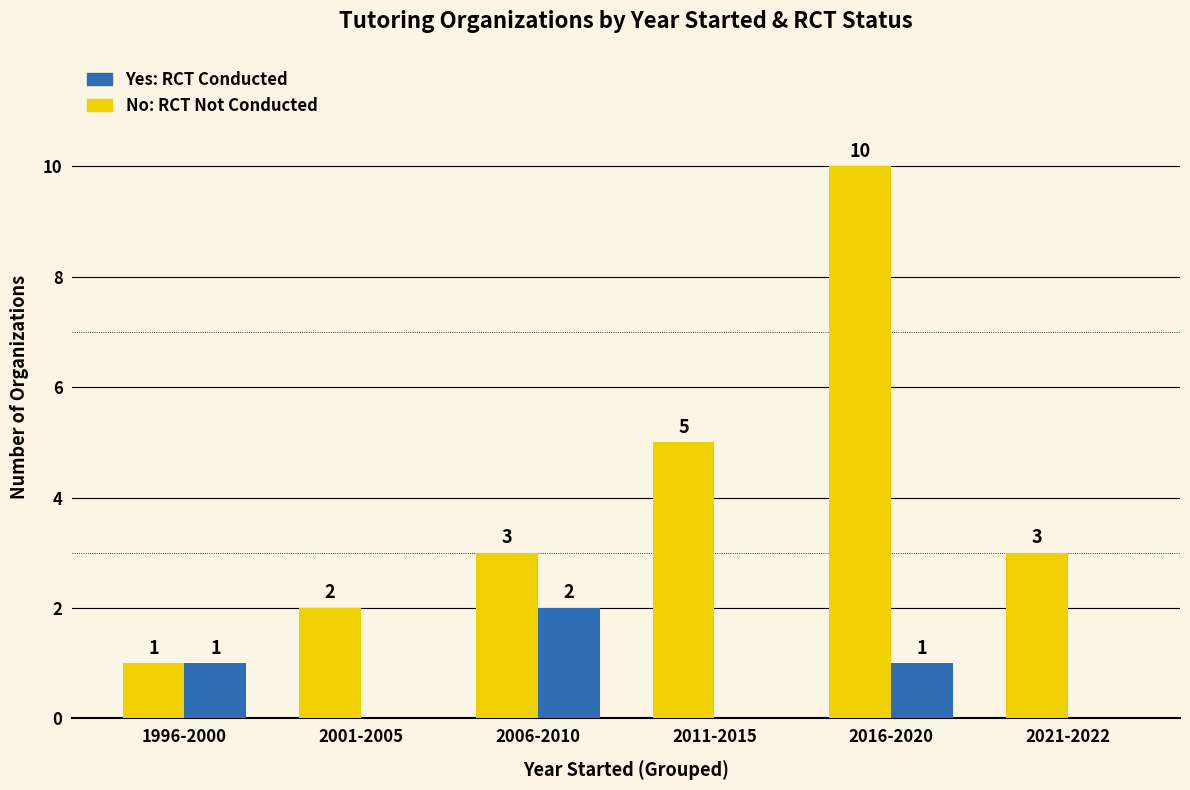

What is the greatest value displayed?

10